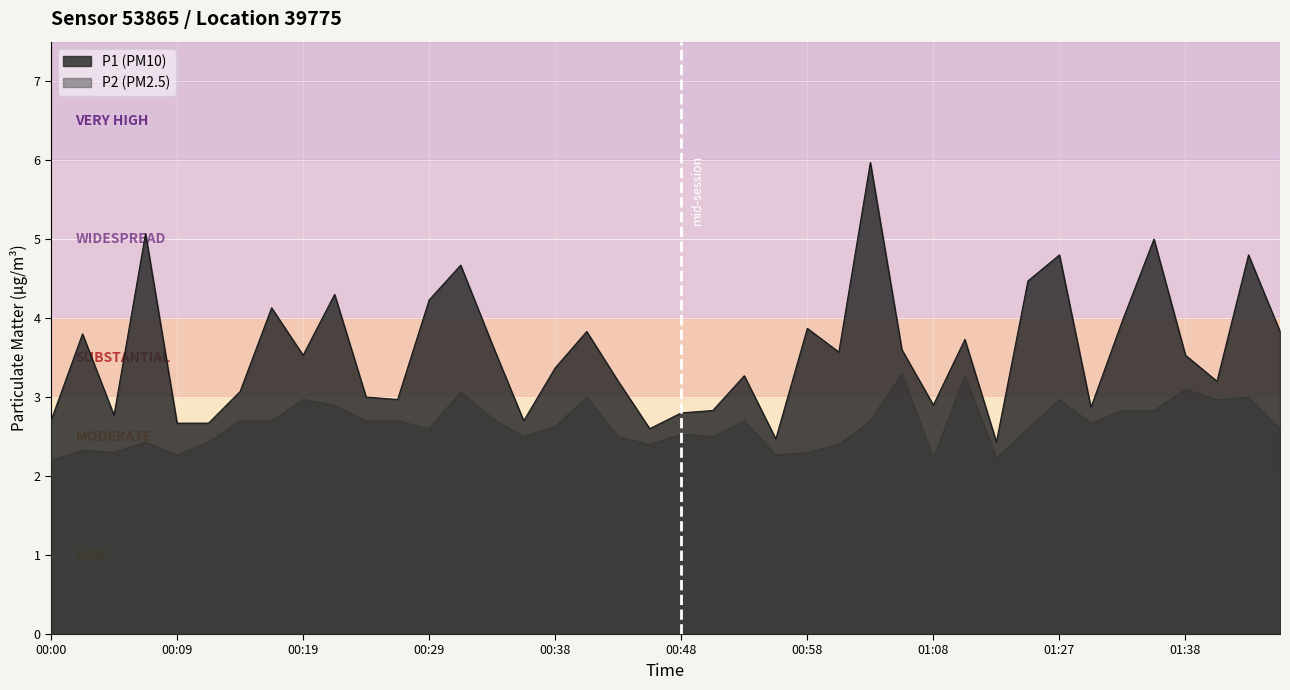

True or false: P2 has more than 1 points higher than both neighbors.

True